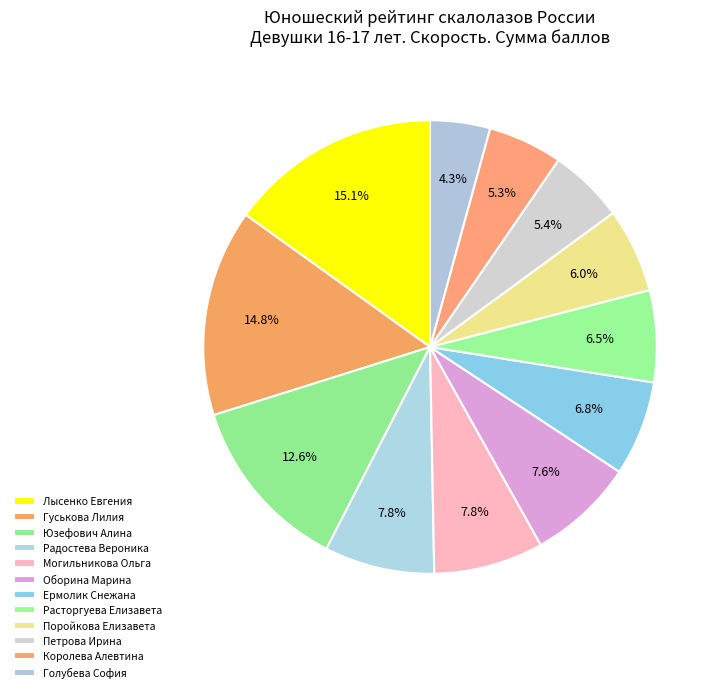

Does Юзефович Алина represent more than half of the total?

No